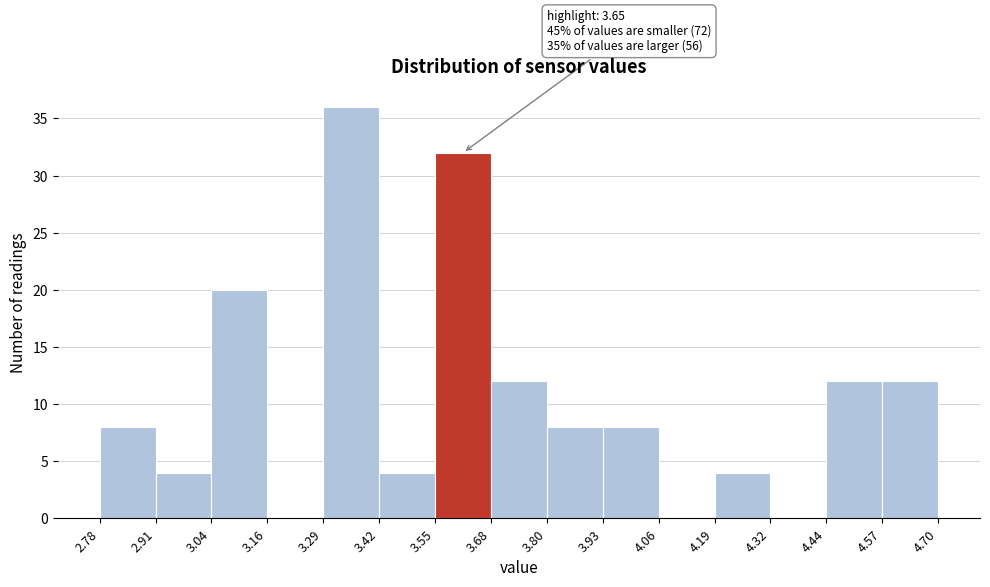

Over which range of the x-axis is the bar tallest?

3.29 to 3.42